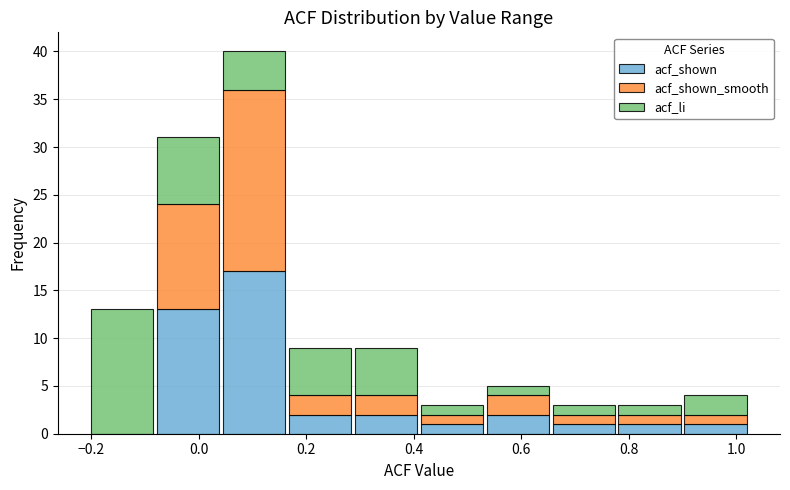

Reading left to right, transcribe this chart: for each stacked bar, give the range it covers on the x-axis and its total height. Neither the bar edges nor the heights are printed on the chart, so give them approximately, as read against the axes.

-0.20 to -0.08: 13
-0.08 to 0.04: 31
0.04 to 0.16: 40
0.16 to 0.28: 9
0.28 to 0.40: 9
0.40 to 0.54: 3
0.54 to 0.66: 5
0.66 to 0.78: 3
0.78 to 0.90: 3
0.90 to 1.02: 4